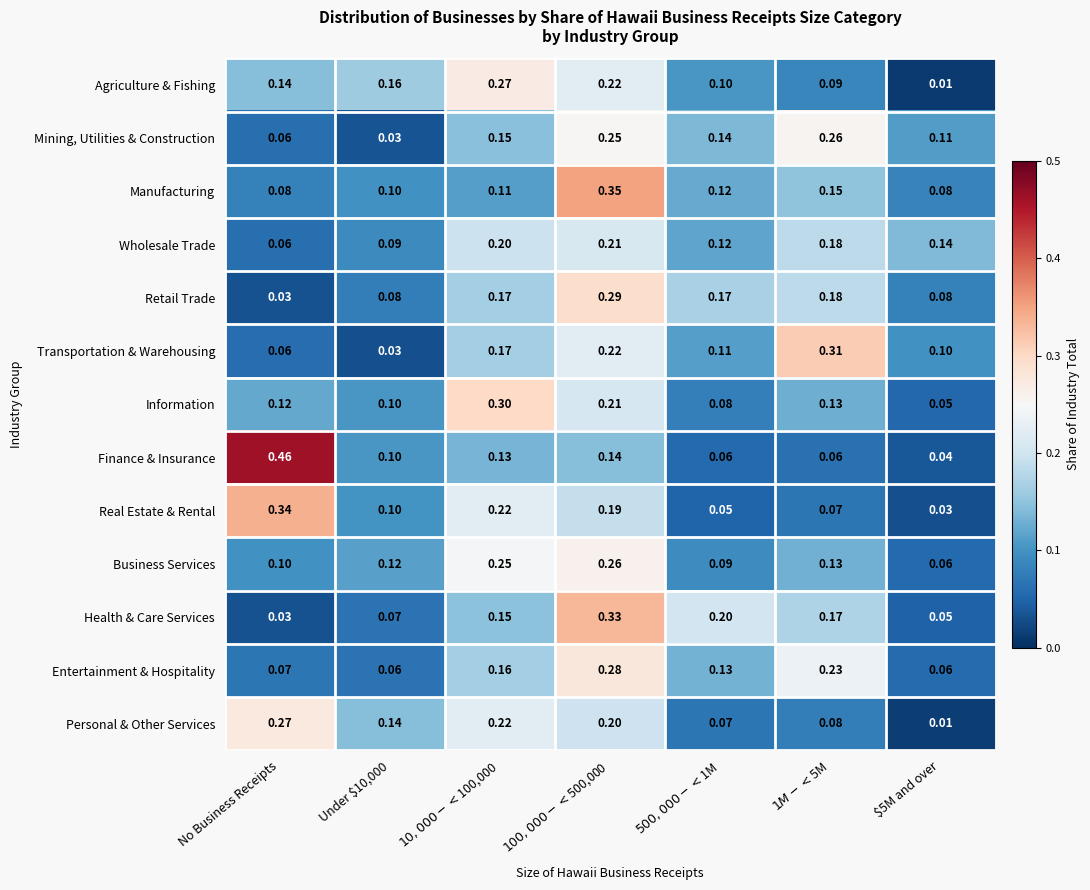

Which category has the highest value across all series?

No Business Receipts